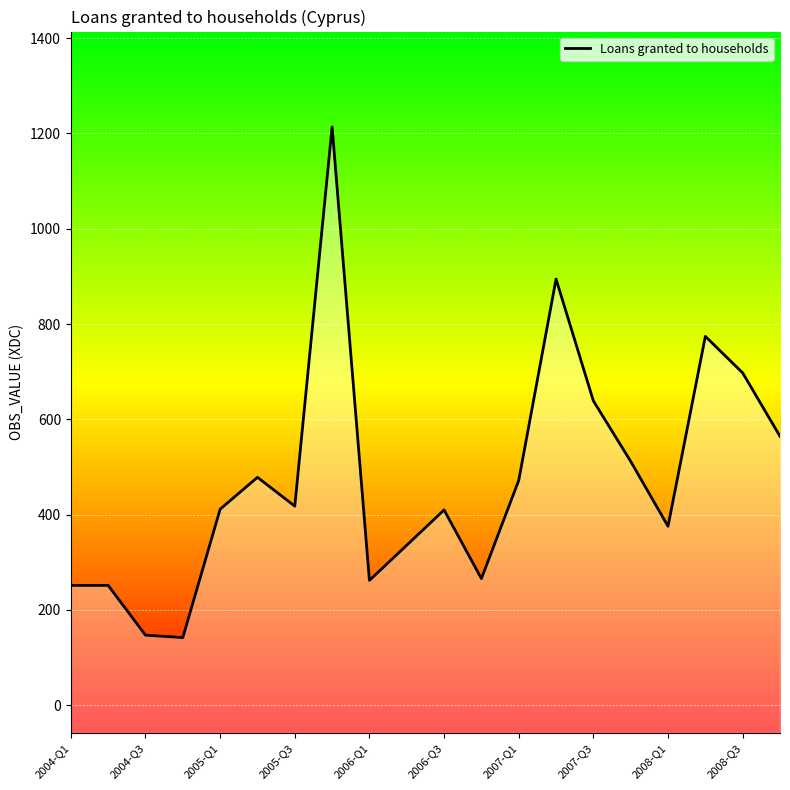

At which label is the value closest to 677?

2008-Q3